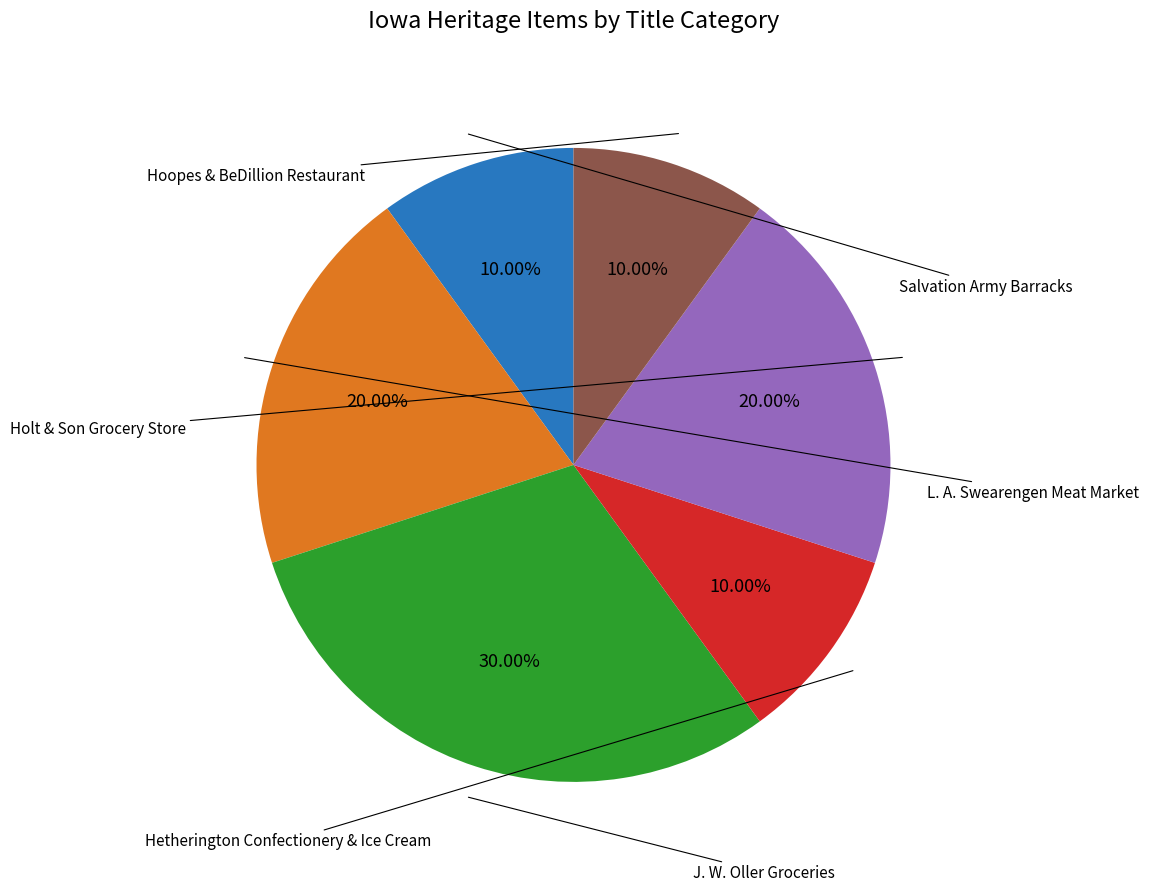

Is there any slice that represents more than half of the pie?

No